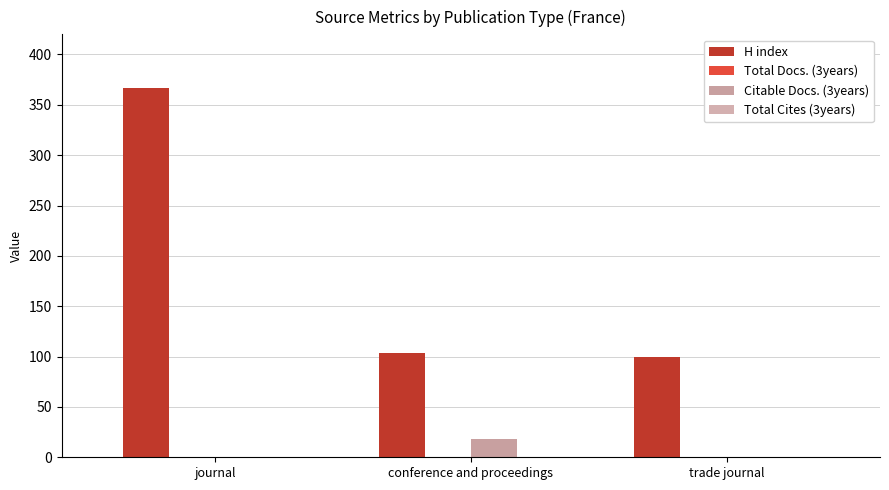

Are the bars grouped side by side (vs. stacked)?

Yes